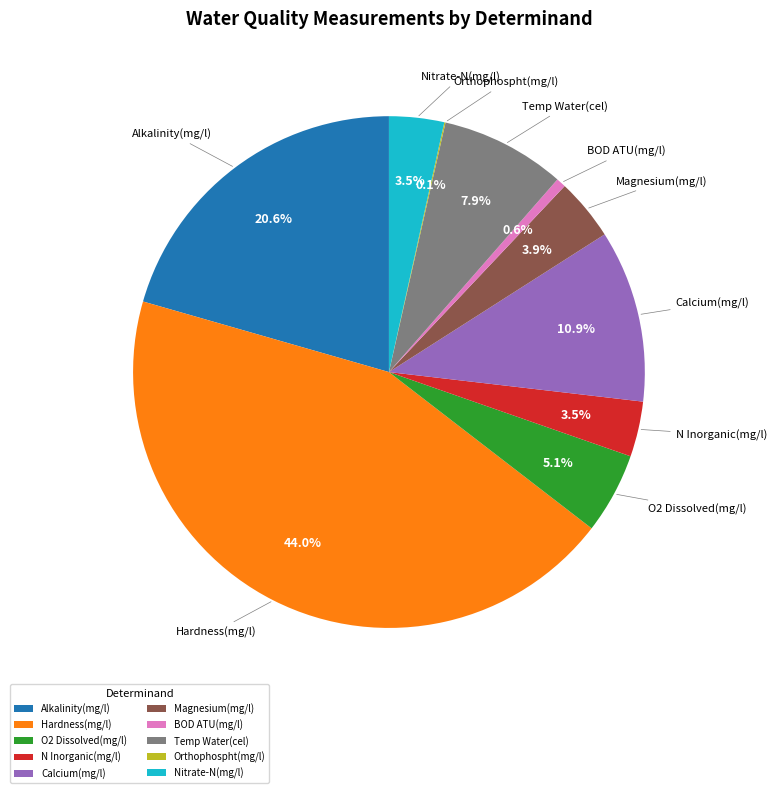

What is the largest slice in the pie chart?

Hardness(mg/l)